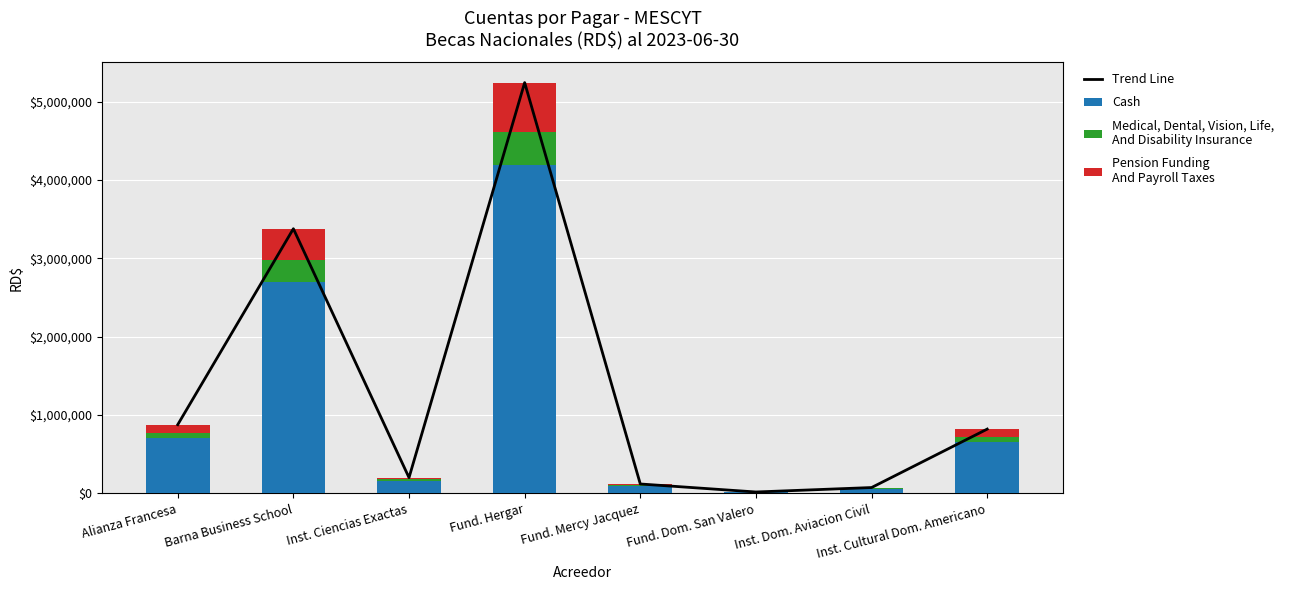

What is the difference between the Medical, Dental, Vision, Life,
And Disability Insurance values at Inst. Dom. Aviacion Civil and Inst. Ciencias Exactas?

10122.7